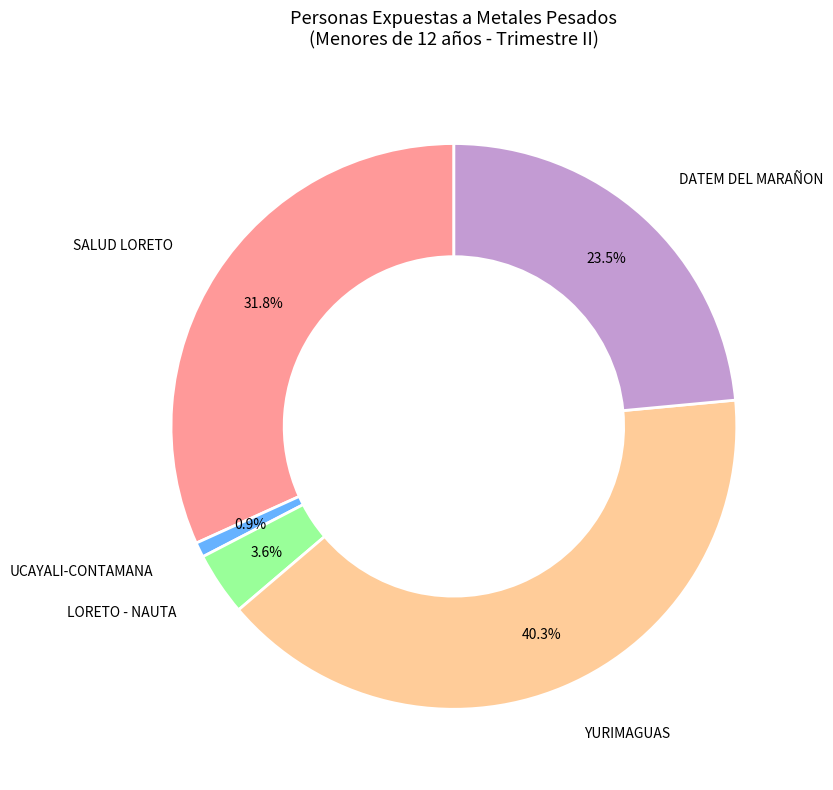

Is there any slice that represents more than half of the pie?

No